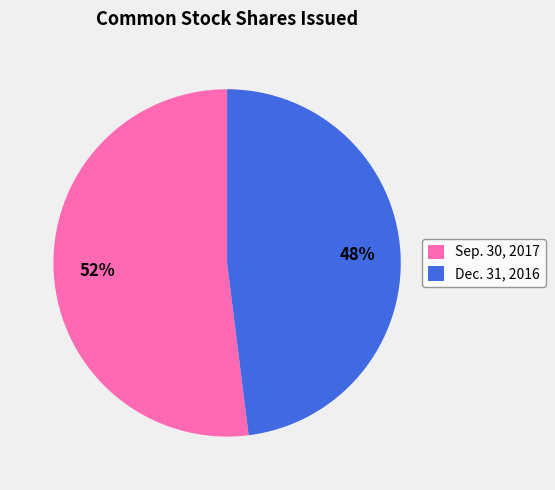

Between Dec. 31, 2016 and Sep. 30, 2017, which is larger?

Sep. 30, 2017